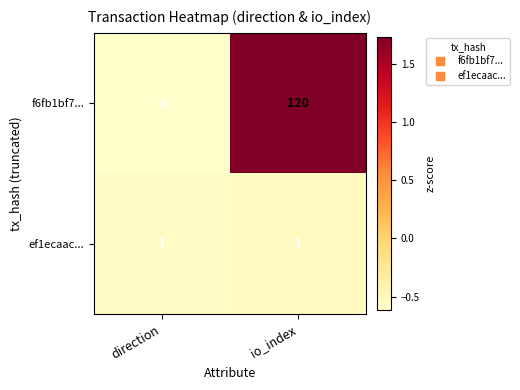

At which category is the sum across all series the highest?

io_index